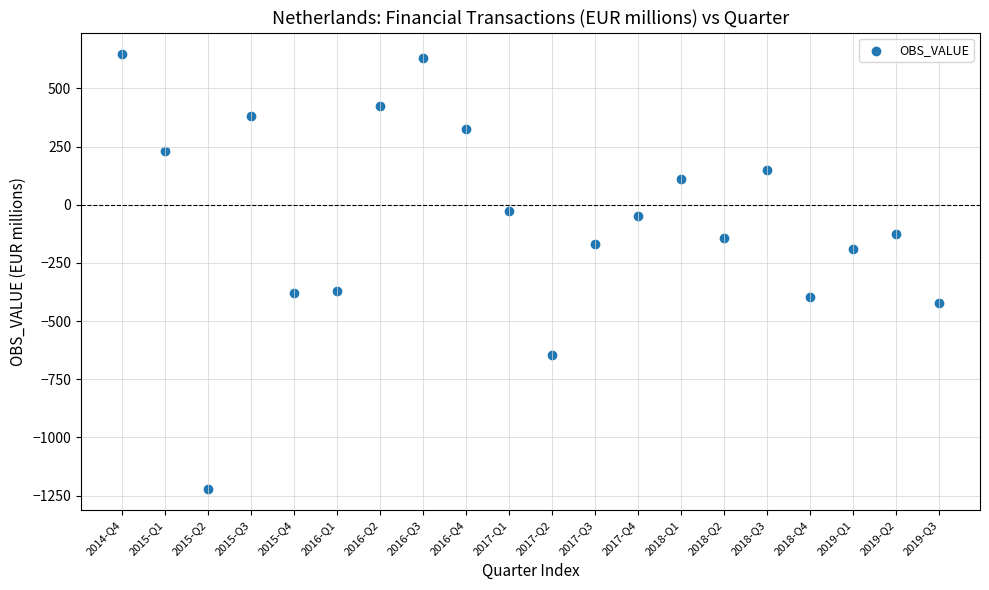

What is the range of Y values (max minus min)?

1867